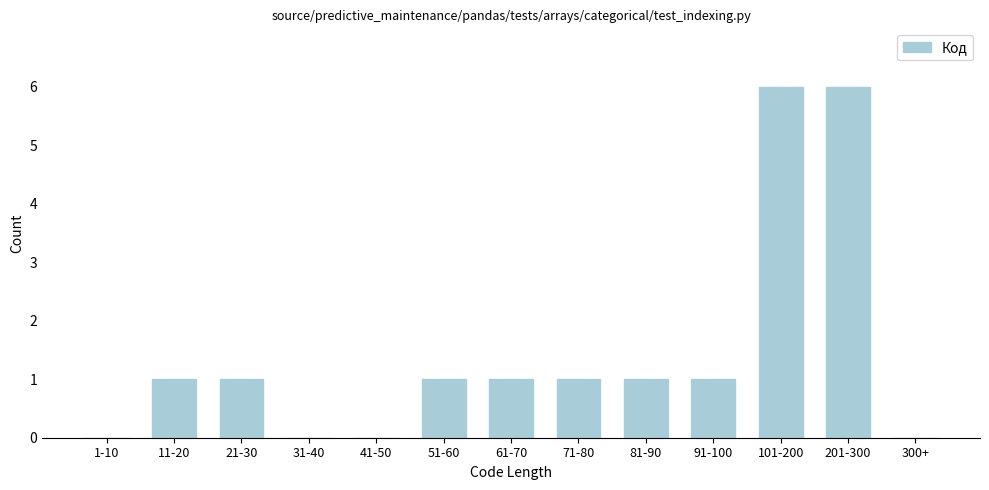

Reading right to left, extract all data points from this chart.

300+=0	201-300=6	101-200=6	91-100=1	81-90=1	71-80=1	61-70=1	51-60=1	41-50=0	31-40=0	21-30=1	11-20=1	1-10=0